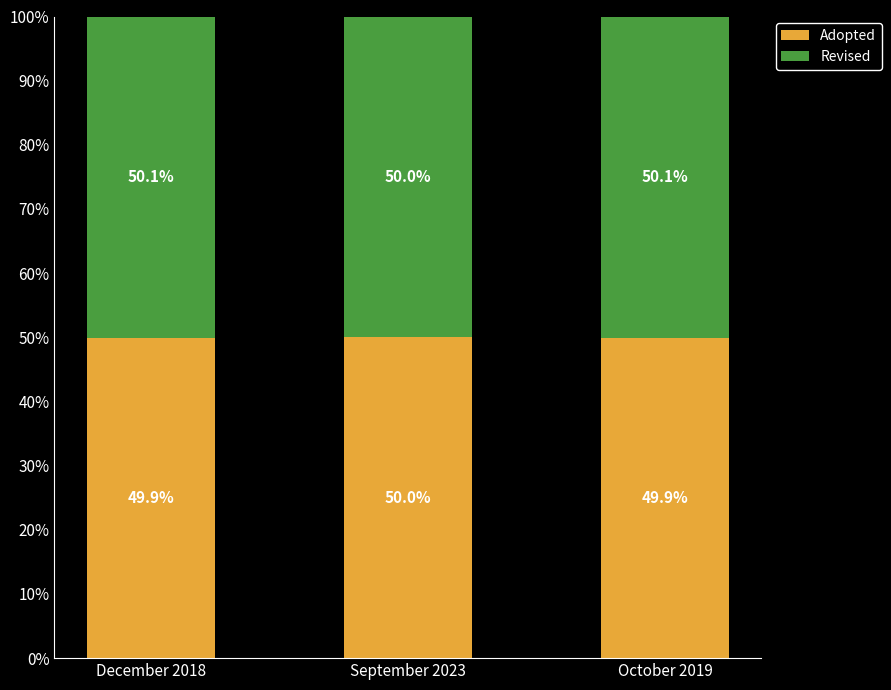

What is the lowest value of the Adopted series?

49.9